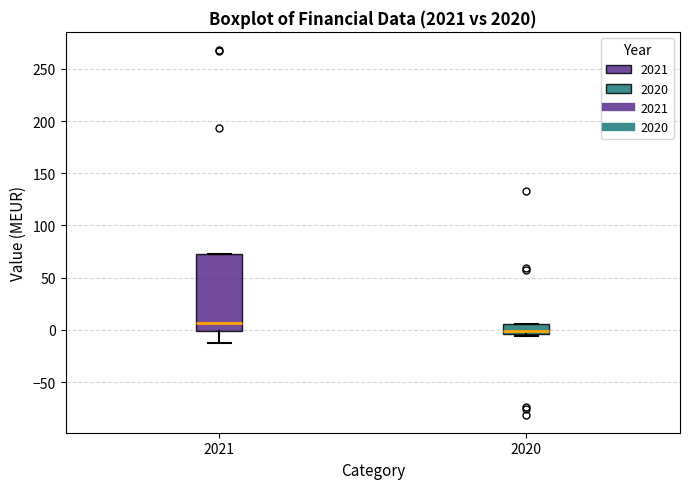

Reading left to right, read every box against the y-axis: the position of its median line, the range the box covers, and the ends of its whiskers. The values are not printed on the chart, so give them approximately, as read against the axis.

2021: median 5, box 0 to 70, whiskers -15 to 75
2020: median 0, box -5 to 5, whiskers -5 (just below the box's lower edge) to 5